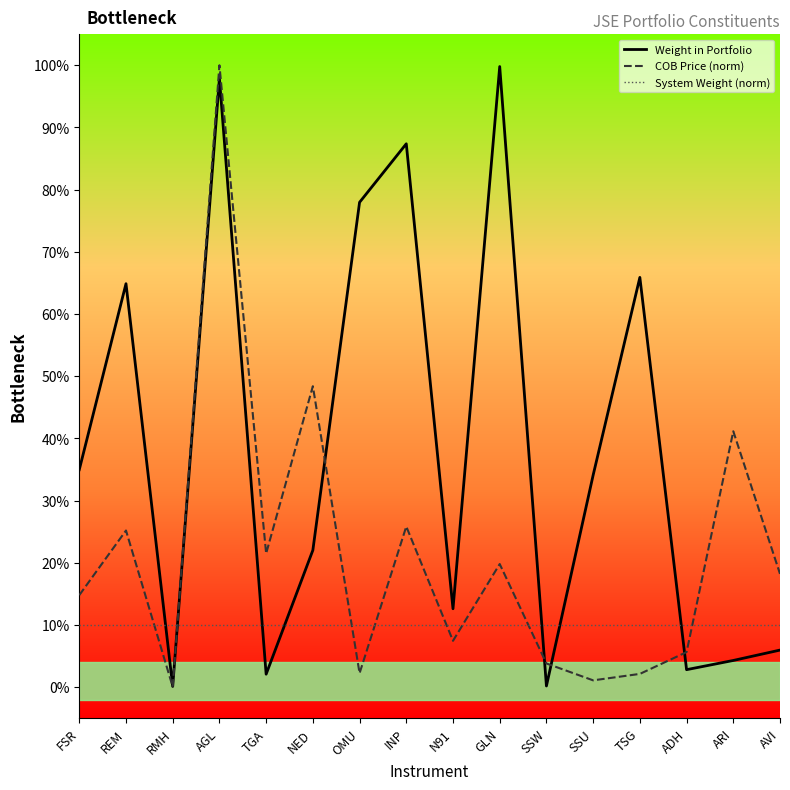

At how many categories does at least one series exceed 0?

16